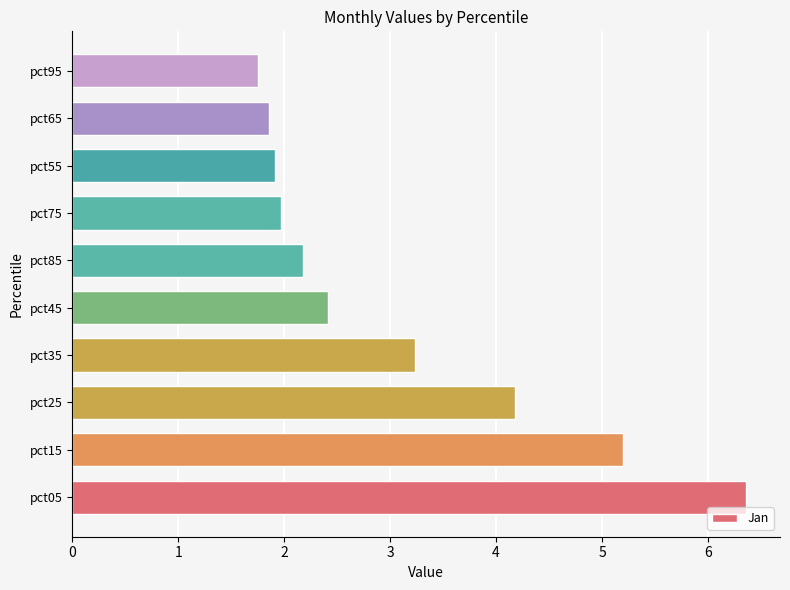

What is the sum of the values at pct65 and pct25?

6.0